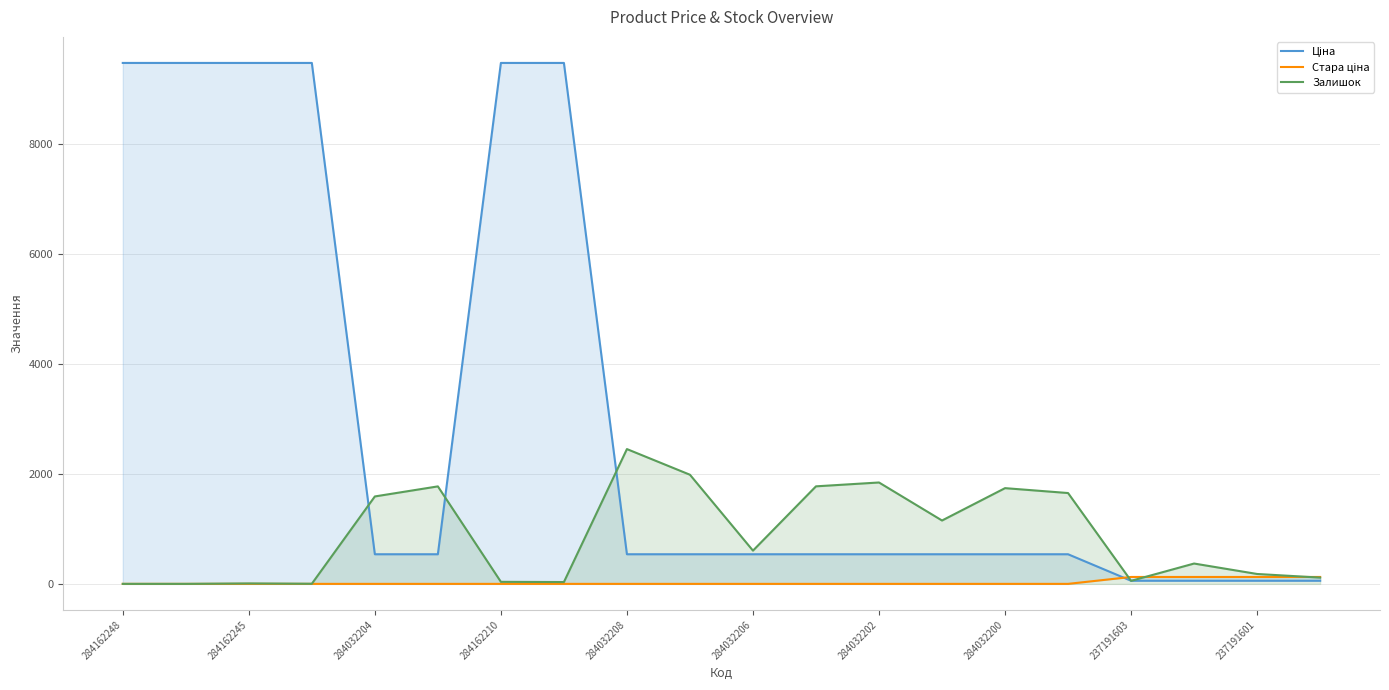

Does the chart have visible grid lines?

Yes